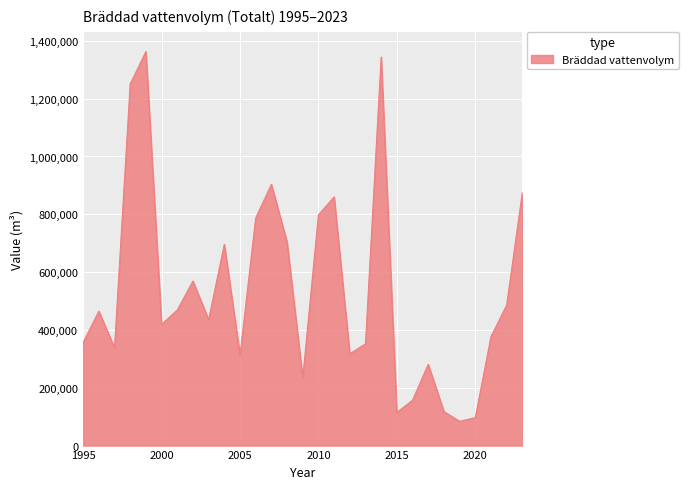

What is the difference between the maximum and minimum values?

1279157.0